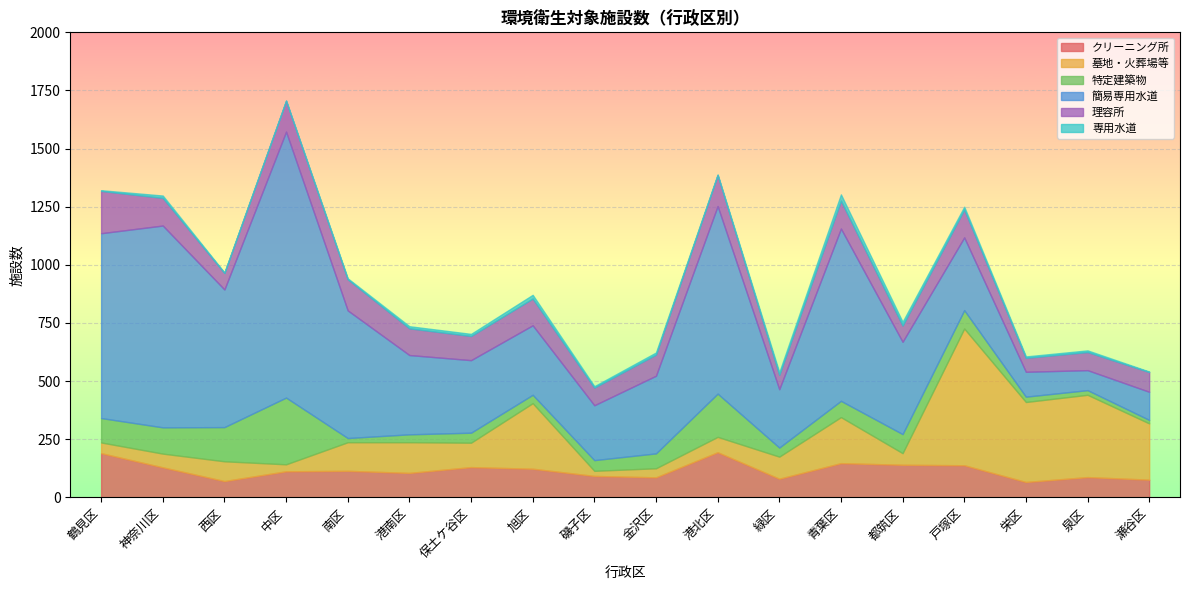

Reading left to right, extract all data points from this chart.

クリーニング所: 190	129	70	112	114	105	130	123	92	86	194	80	147	140	138	66	87	76
墓地・火葬場等: 46	59	85	30	123	132	105	282	22	39	66	95	198	50	588	344	354	242
特定建築物: 105	113	147	287	18	34	43	36	46	64	186	39	70	82	79	23	20	15
簡易専用水道: 795	868	592	1144	549	341	312	299	236	334	807	251	741	397	313	107	86	121
理容所: 182	119	71	132	134	115	104	115	76	91	133	62	120	70	120	60	78	85
専用水道: 3	10	2	2	4	9	9	16	6	9	3	11	27	16	12	6	7	2